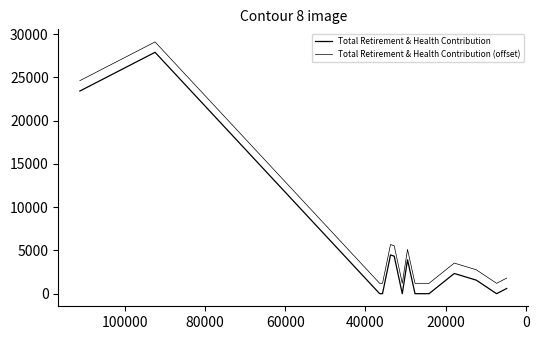

Count the number of categories in the chart.

15